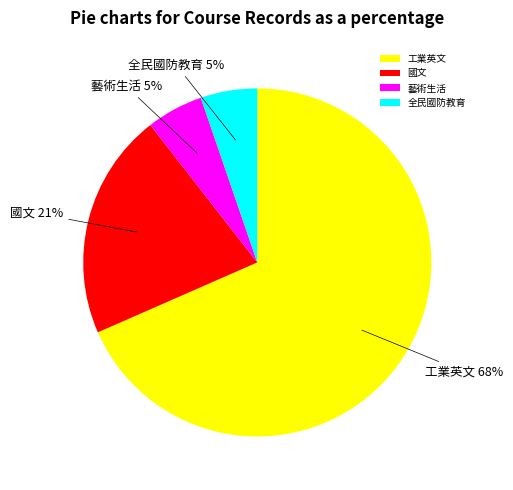

How many slices are in this pie chart?

4